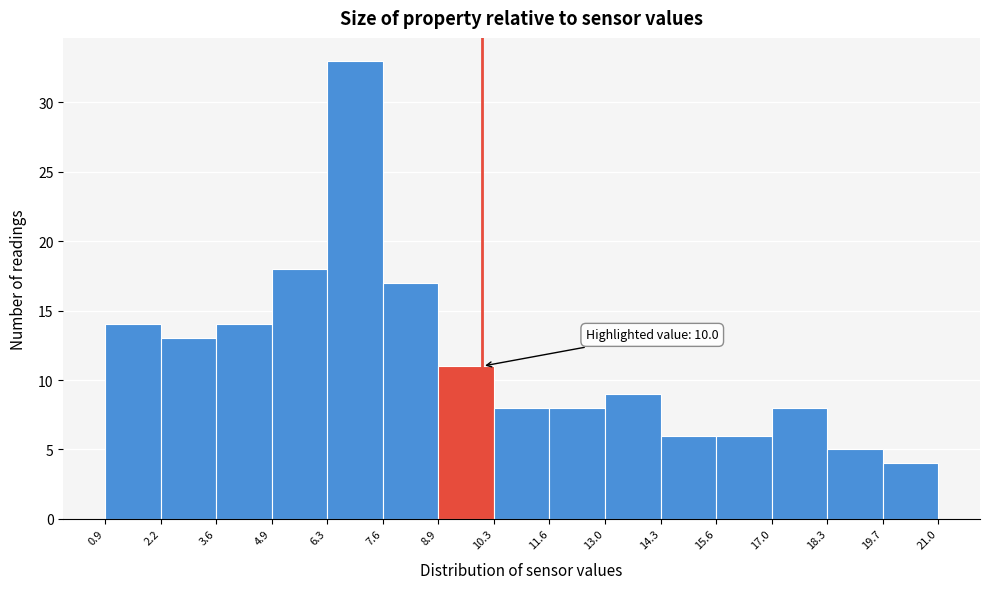

Which range on the x-axis has the tallest bar?

6.3 to 7.6